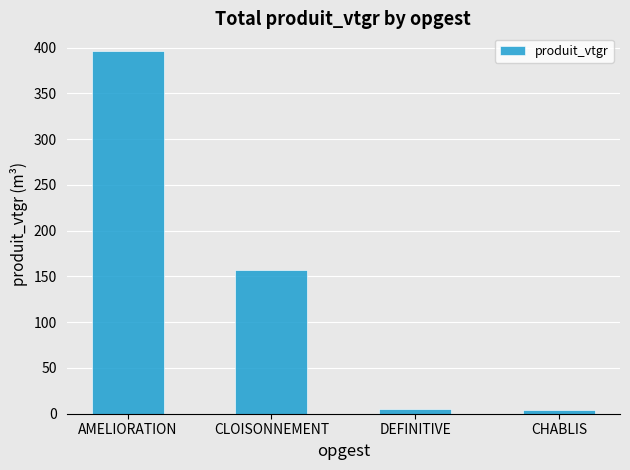

Between AMELIORATION and CLOISONNEMENT, which is larger?

AMELIORATION